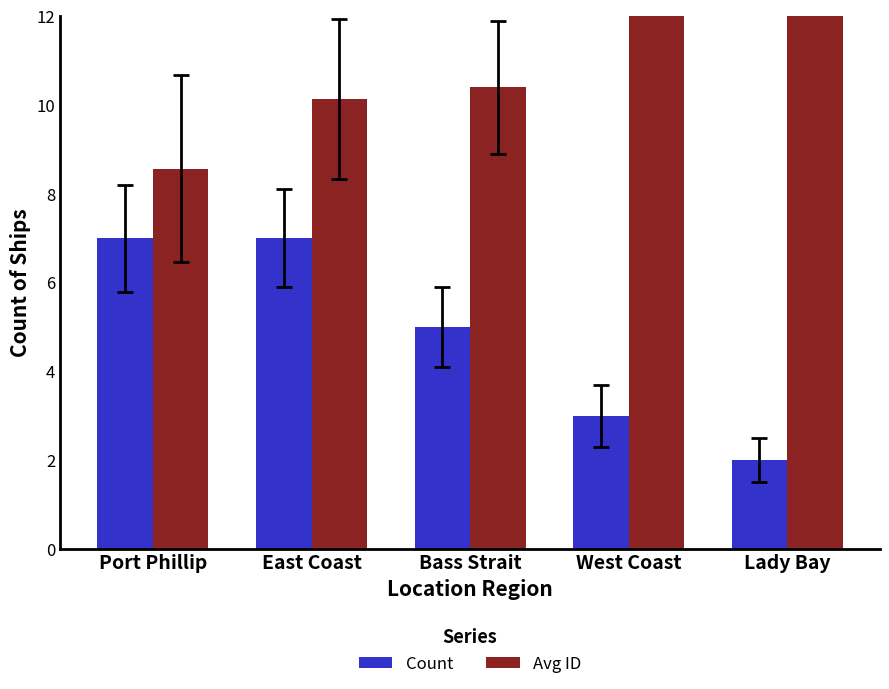

How many data points in Count are above 5?

2